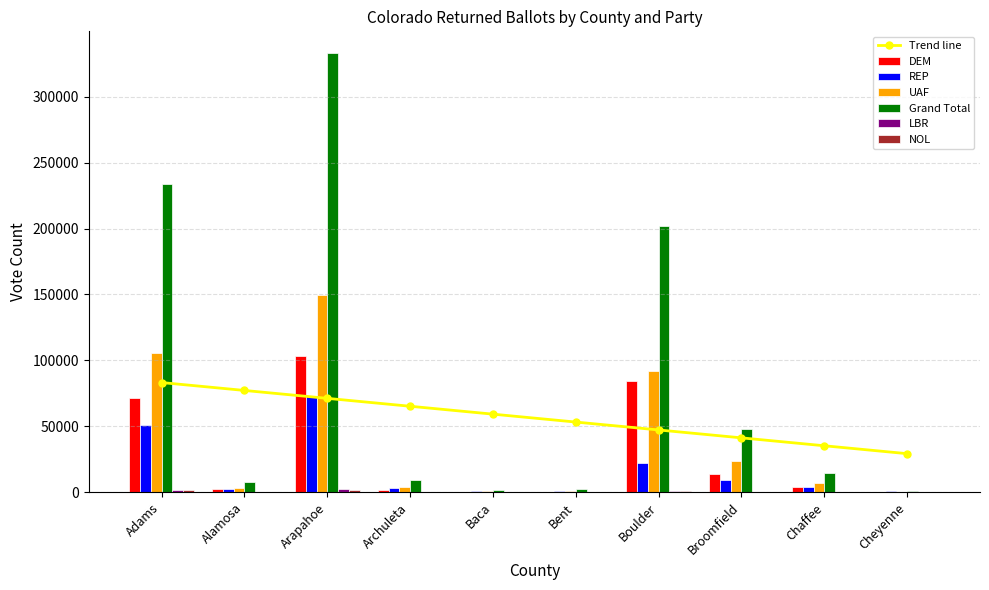

What position from the left is Adams?

1